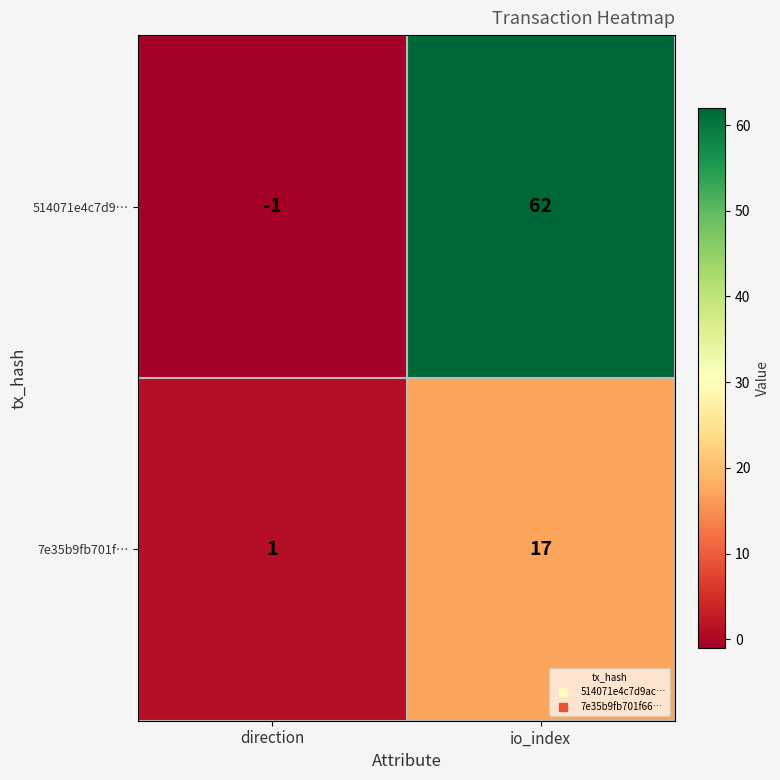

What is the spread (max minus min) of values at io_index?

45